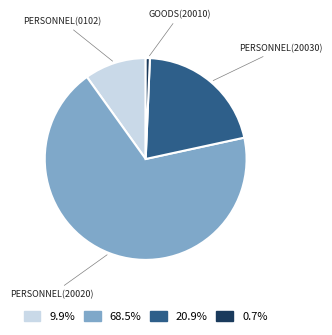

Is there any slice that represents more than half of the pie?

Yes